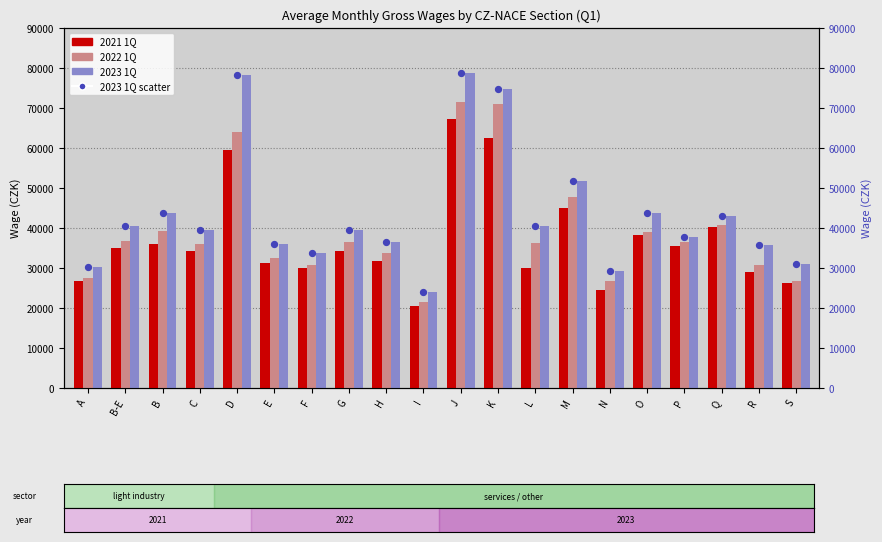

Which series has the largest Y range (max minus min)?

2023 1Q